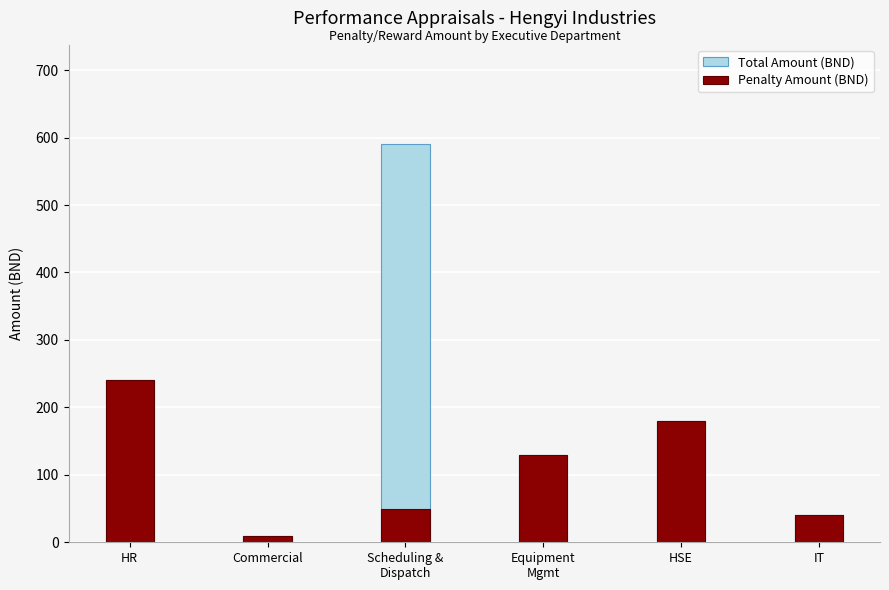

Is the value of Total Amount (BND) at HSE greater than the value of Penalty Amount (BND) at Equipment
Mgmt?

Yes